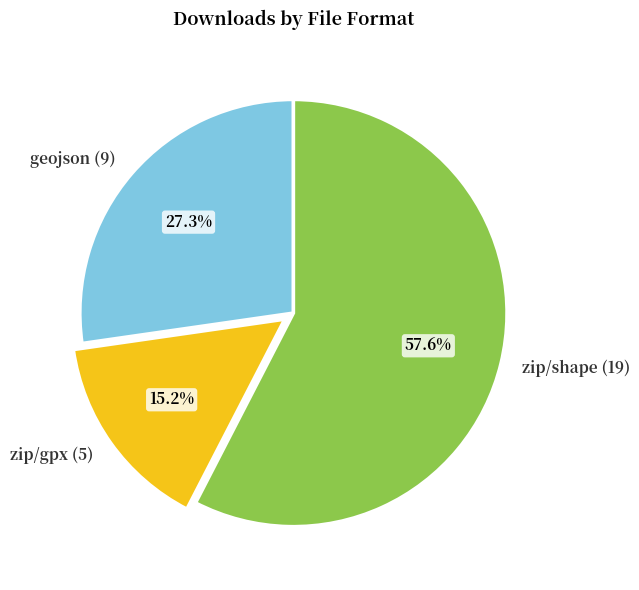

Rank the categories by value from lowest to highest.

zip/gpx (5), geojson (9), zip/shape (19)